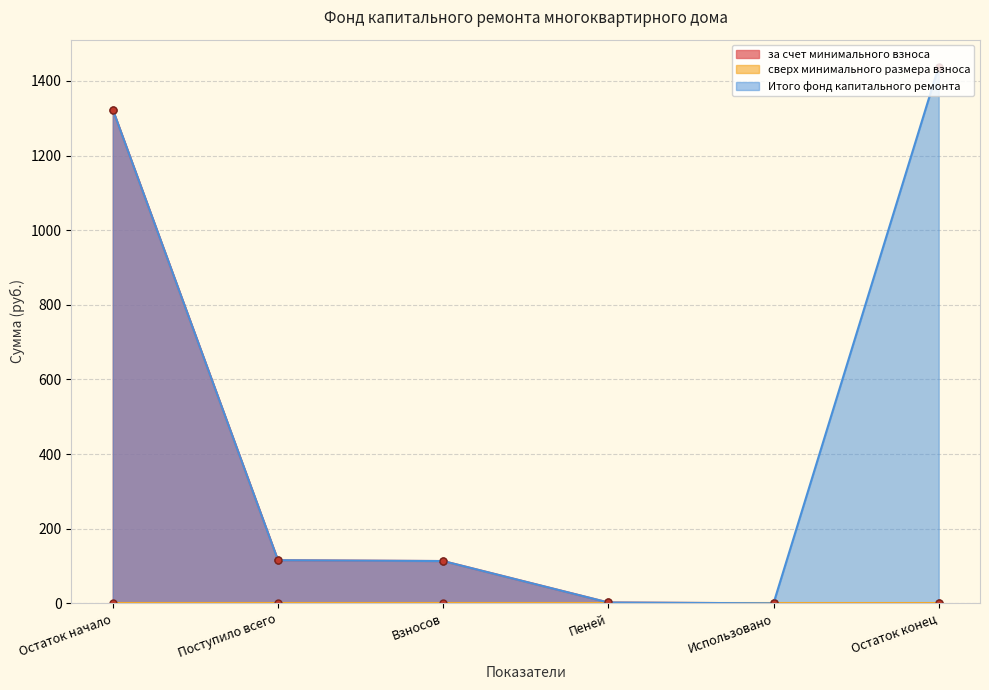

What is the difference between the maximum and minimum values in the Итого фонд капитального ремонта series?

1438.5